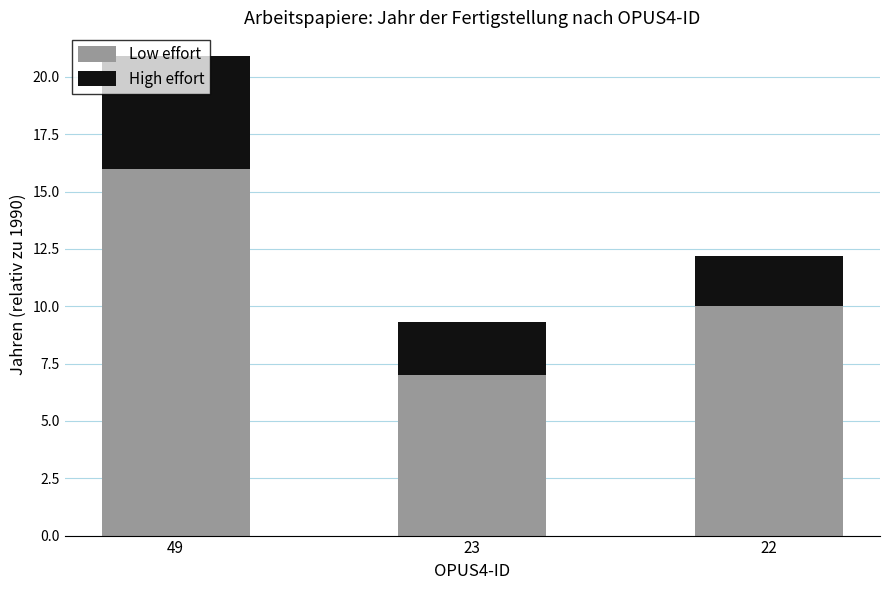

List the labels in order of Low effort value, smallest first.

23, 22, 49